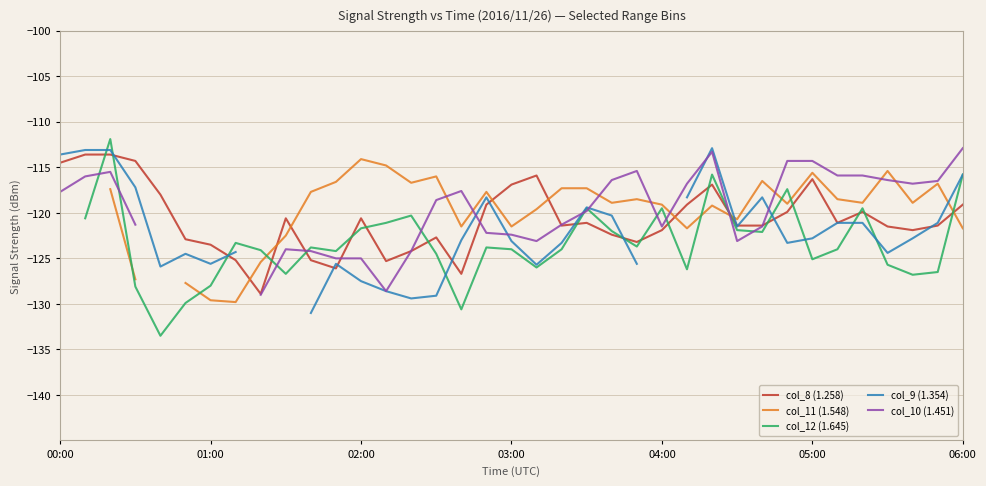

True or false: col_12 (1.645) has a value of -215.3 at 01:00.

False